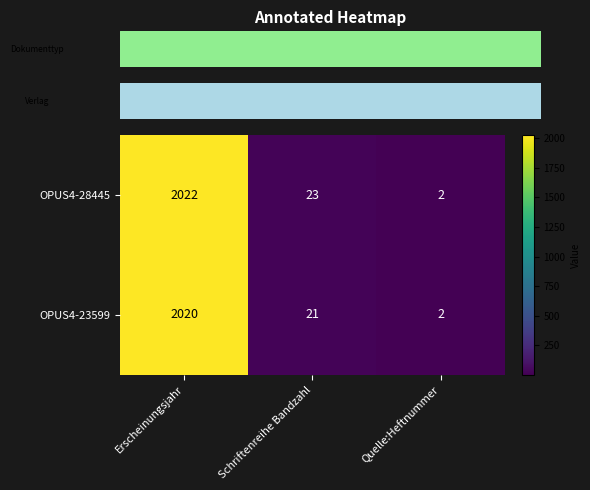

True or false: OPUS4-23599 has a value of 2 at Quelle:Heftnummer.

True